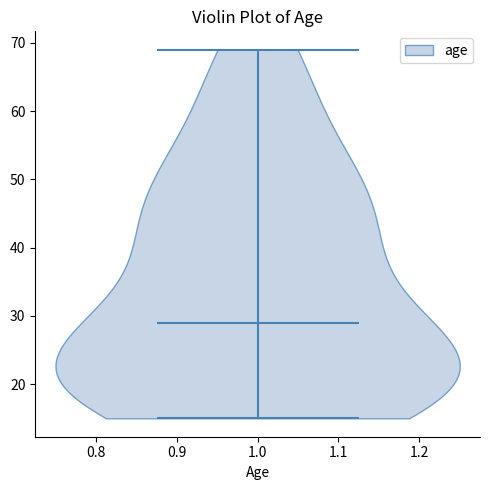

Where does the median line of the violin at x = 1.0 sit on the y-axis? The values are not printed on the chart, so give them approximately, as read against the axis.

29